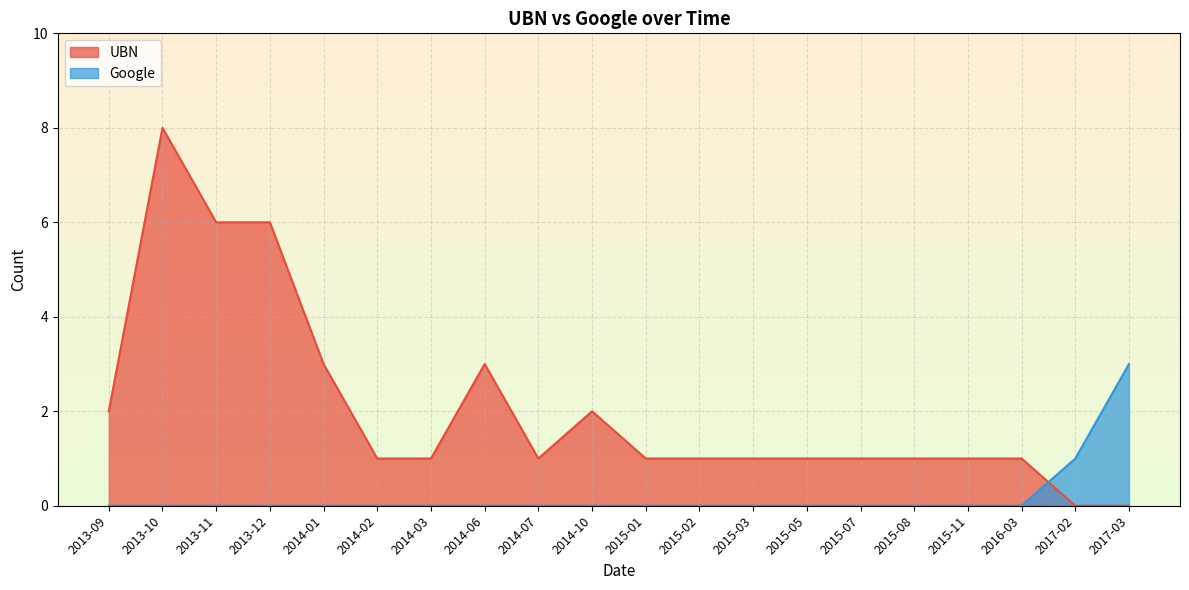

Where do UBN and Google first cross each other?

2016-03 and 2017-02